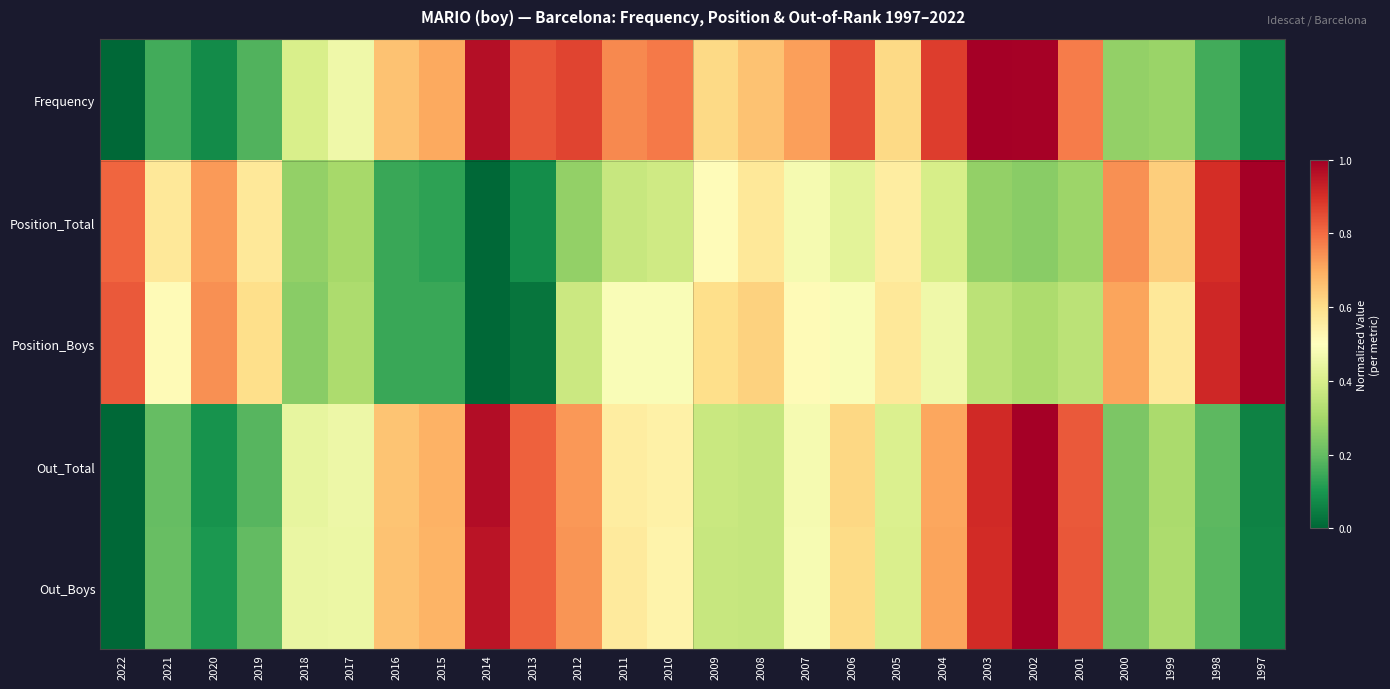

At which category is the sum across all series the highest?

2002